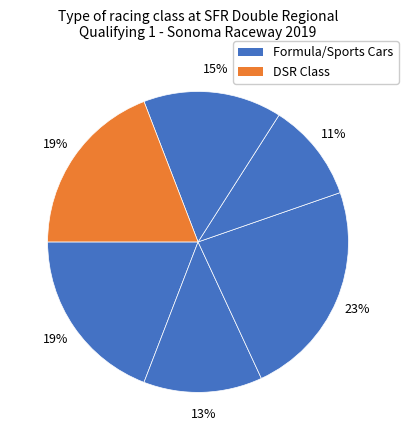

Count the number of slices in the pie.

6